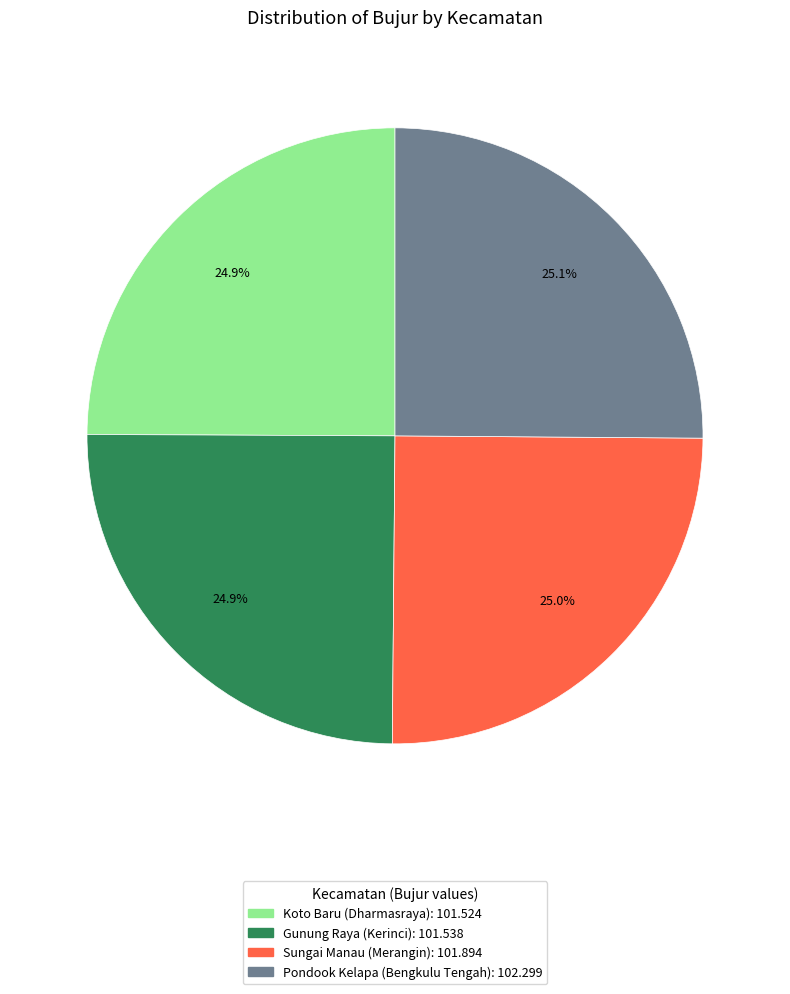

To the nearest percent, what portion does Sungai Manau (Merangin) represent?

25%